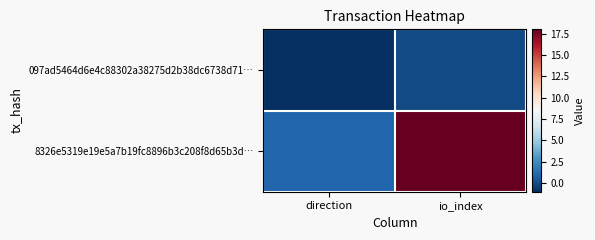

Reading left to right, what are all the values shown in this chart?

097ad5464d6e4c88302a38275d2b38dc6738d71…: direction=-1	io_index=0
8326e5319e19e5a7b19fc8896b3c208f8d65b3d…: direction=1	io_index=18